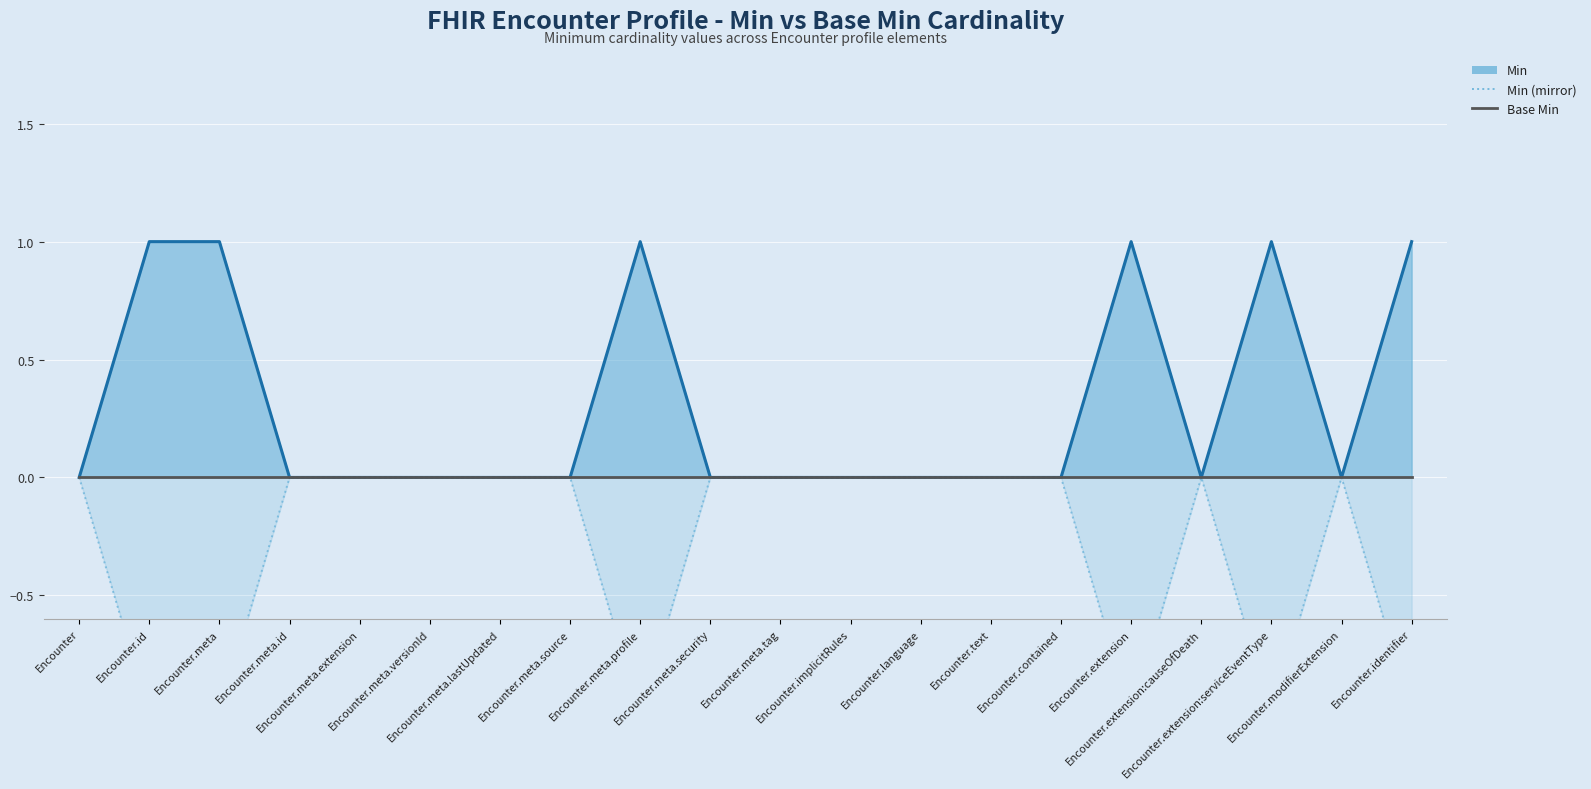

Reading left to right, transcribe all the data shown in this chart.

Min (line): Encounter=0	Encounter.id=1	Encounter.meta=1	Encounter.meta.id=0	Encounter.meta.extension=0	Encounter.meta.versionId=0	Encounter.meta.lastUpdated=0	Encounter.meta.source=0	Encounter.meta.profile=1	Encounter.meta.security=0	Encounter.meta.tag=0	Encounter.implicitRules=0	Encounter.language=0	Encounter.text=0	Encounter.contained=0	Encounter.extension=1	Encounter.extension:causeOfDeath=0	Encounter.extension:serviceEventType=1	Encounter.modifierExtension=0	Encounter.identifier=1
Min (mirror): Encounter=0	Encounter.id=-1	Encounter.meta=-1	Encounter.meta.id=0	Encounter.meta.extension=0	Encounter.meta.versionId=0	Encounter.meta.lastUpdated=0	Encounter.meta.source=0	Encounter.meta.profile=-1	Encounter.meta.security=0	Encounter.meta.tag=0	Encounter.implicitRules=0	Encounter.language=0	Encounter.text=0	Encounter.contained=0	Encounter.extension=-1	Encounter.extension:causeOfDeath=0	Encounter.extension:serviceEventType=-1	Encounter.modifierExtension=0	Encounter.identifier=-1
Base Min: Encounter=0	Encounter.id=0	Encounter.meta=0	Encounter.meta.id=0	Encounter.meta.extension=0	Encounter.meta.versionId=0	Encounter.meta.lastUpdated=0	Encounter.meta.source=0	Encounter.meta.profile=0	Encounter.meta.security=0	Encounter.meta.tag=0	Encounter.implicitRules=0	Encounter.language=0	Encounter.text=0	Encounter.contained=0	Encounter.extension=0	Encounter.extension:causeOfDeath=0	Encounter.extension:serviceEventType=0	Encounter.modifierExtension=0	Encounter.identifier=0